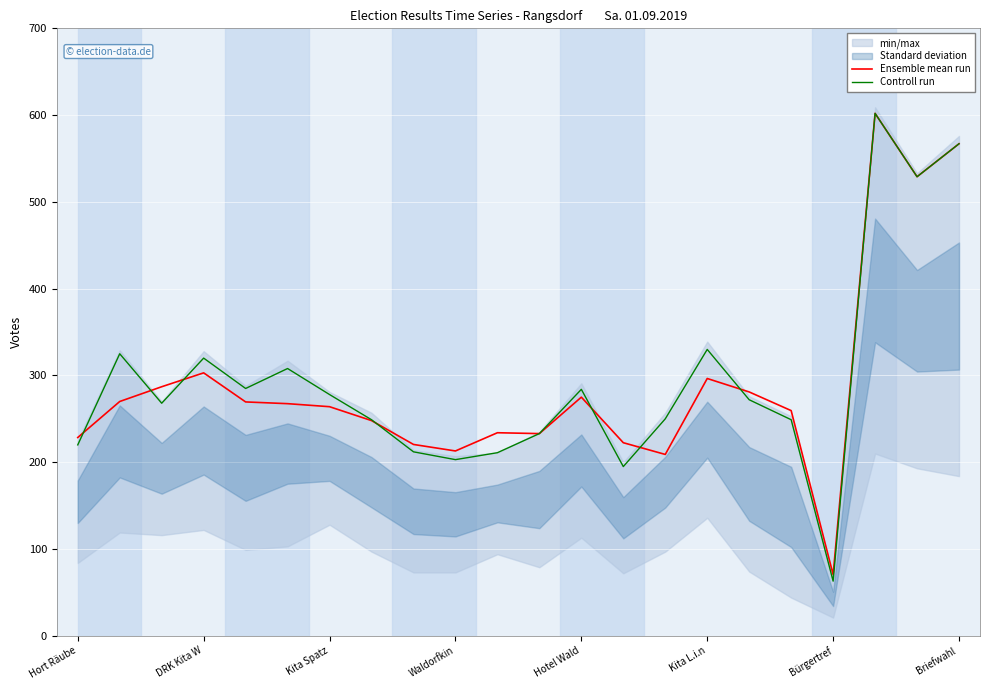

What is the minimum value for Ensemble mean run?

70.5